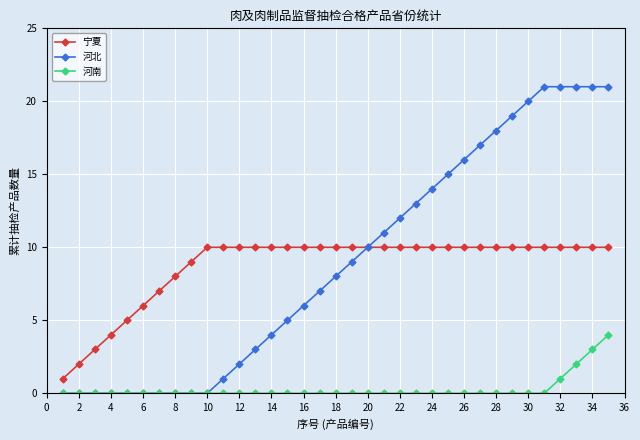

What is the maximum value shown in the chart?

21